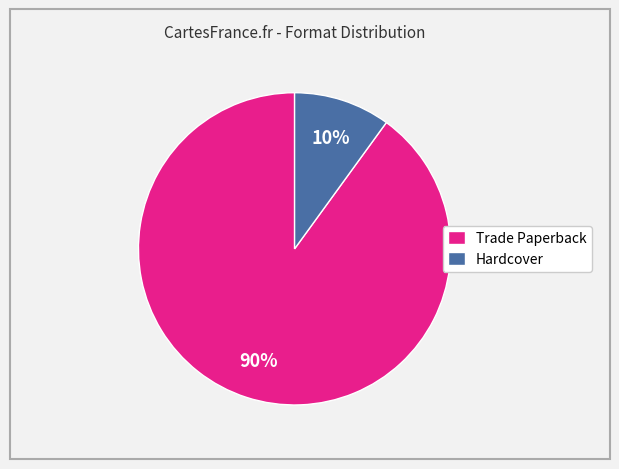

Approximately how many times larger is the value at Trade Paperback compared to Hardcover?

9.0